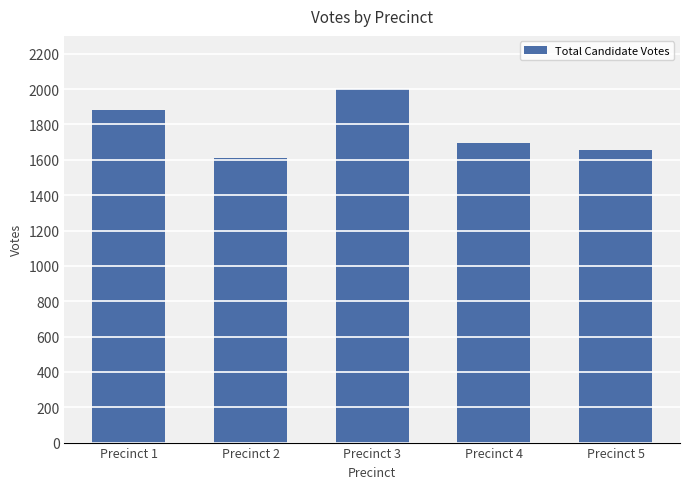

List the labels in order of value, smallest first.

Precinct 2, Precinct 5, Precinct 4, Precinct 1, Precinct 3